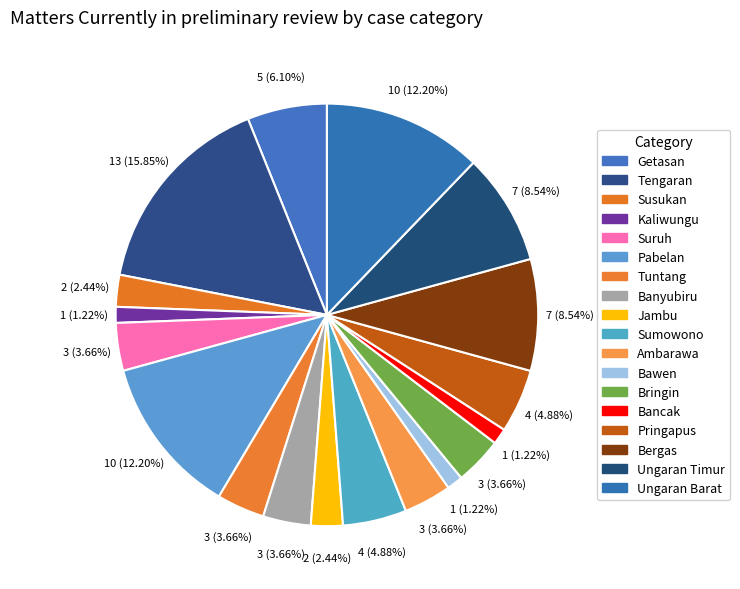

How many segments does this pie chart have?

18